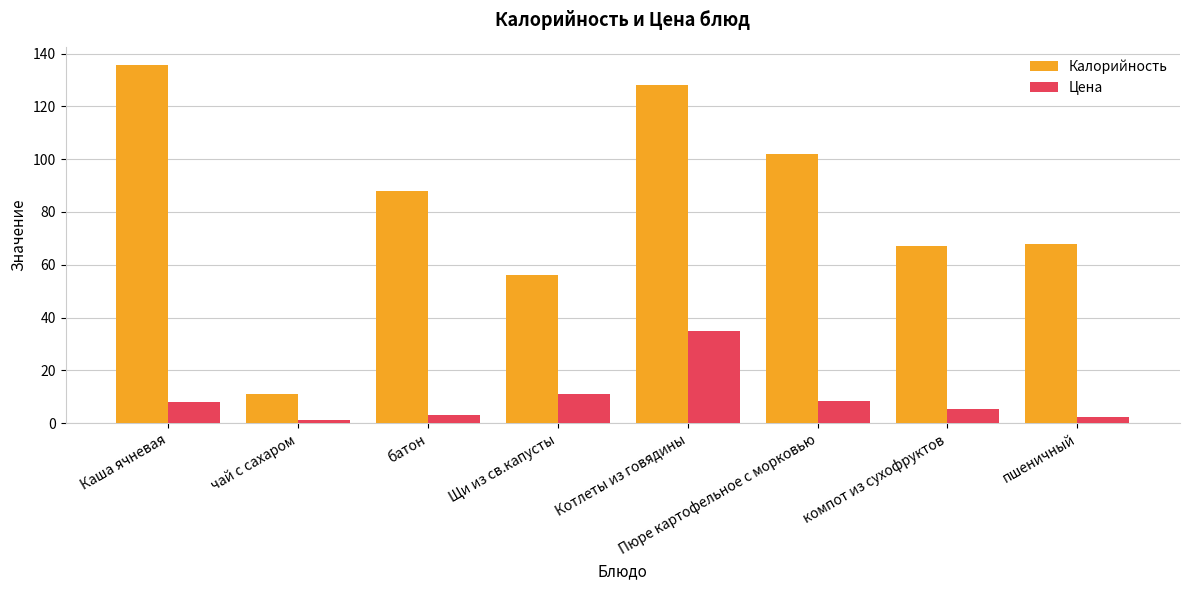

Rank the series by their maximum value, from lowest to highest.

Цена, Калорийность